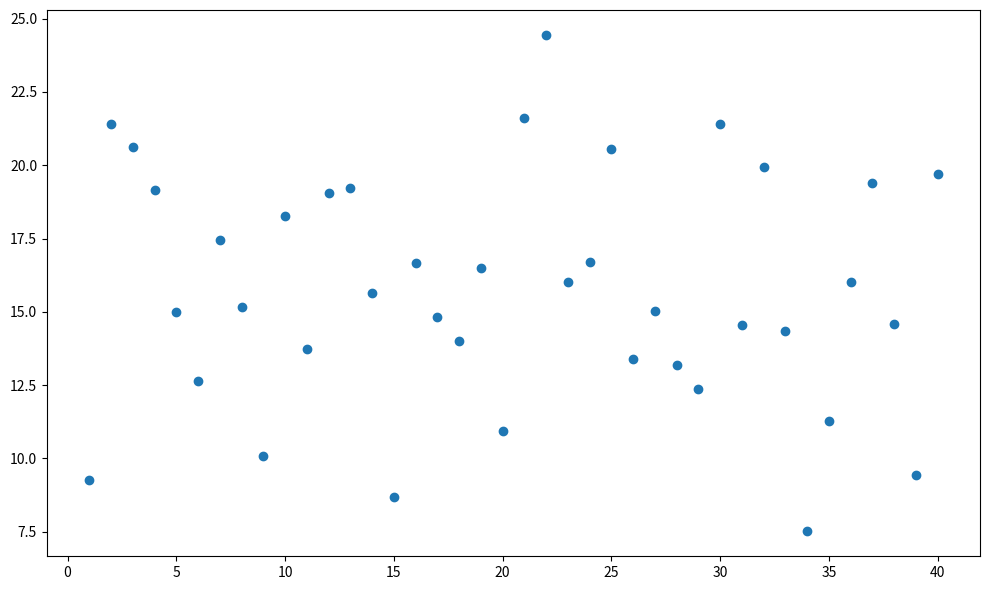

What is the range of X values (max minus min)?

39.0